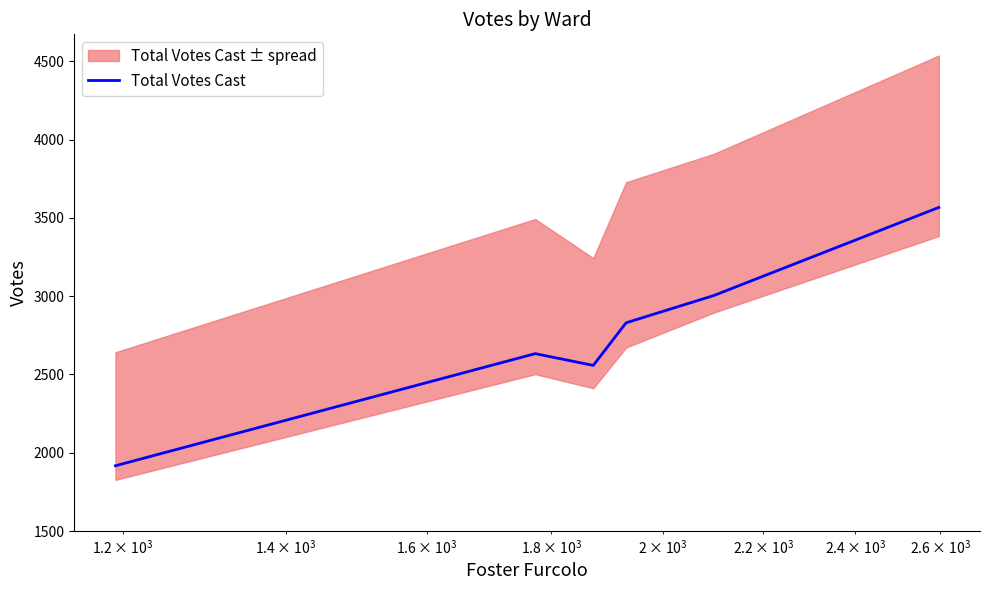

What is the lowest value of the Total Votes Cast series?

1917